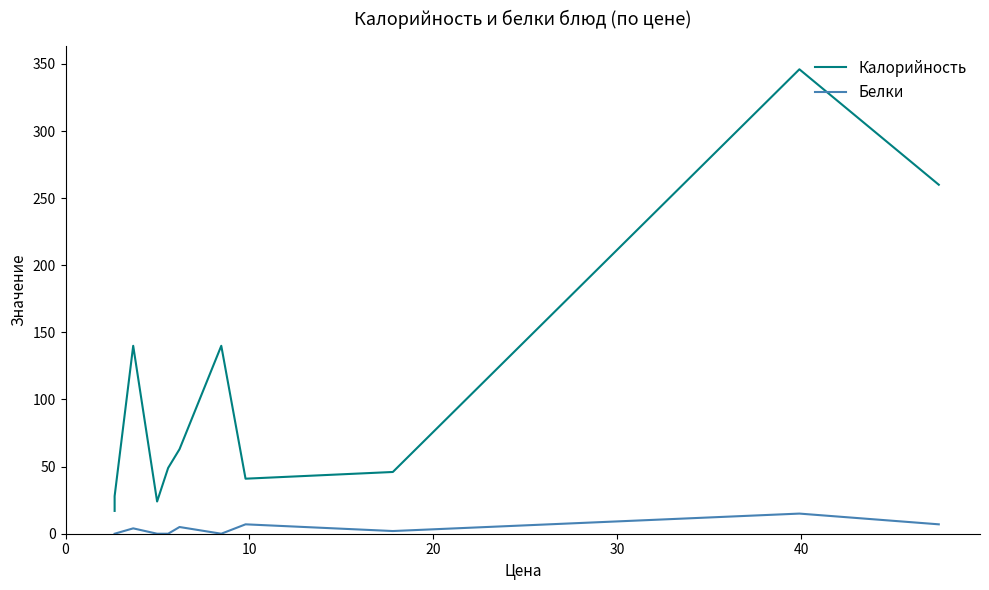

What is the value of the Белки point at the 9th from the left?

2